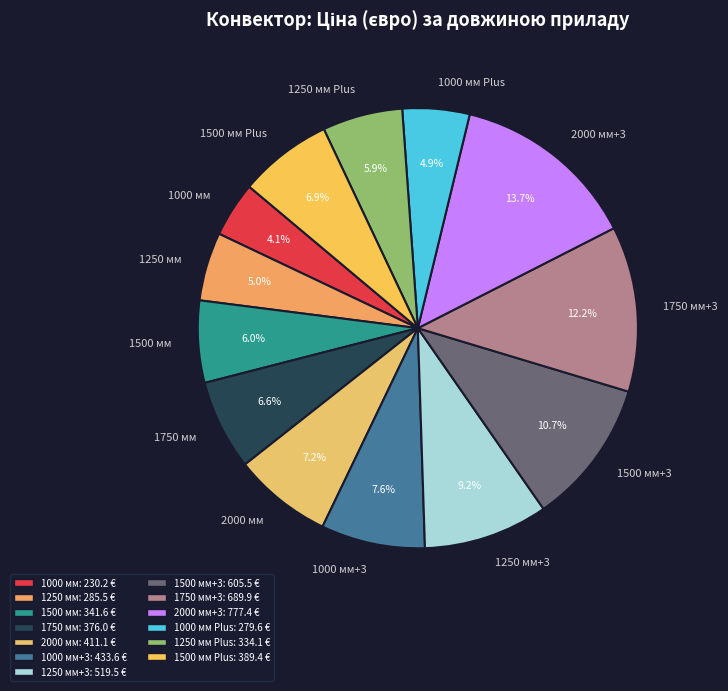

Is 1250 мм the majority of the pie?

No